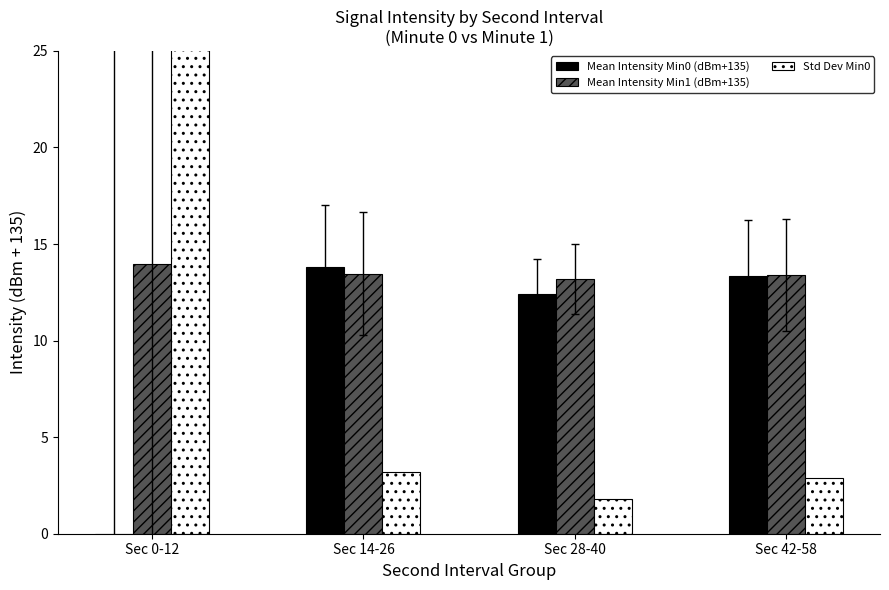

At which category does the chart reach its peak across all series?

Sec 0-12